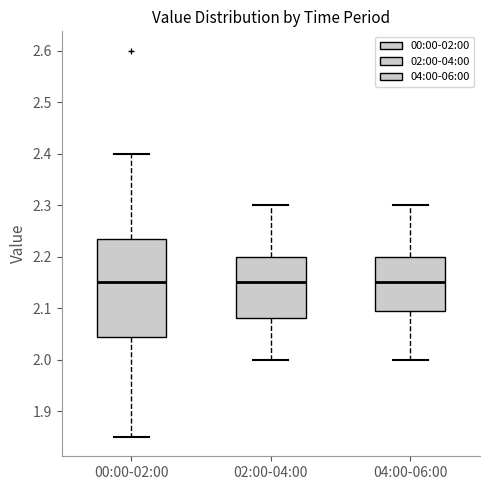

Where does the lower whisker of the box for 02:00-04:00 end on the y-axis? The values are not printed on the chart, so give them approximately, as read against the axis.

2.00